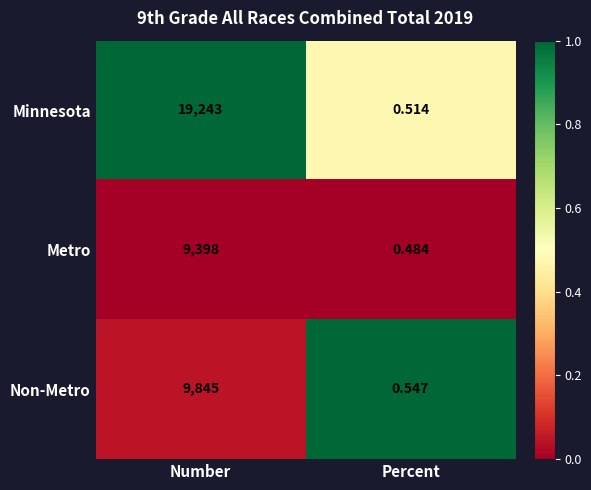

Which category has the lowest value in the Minnesota series?

Percent